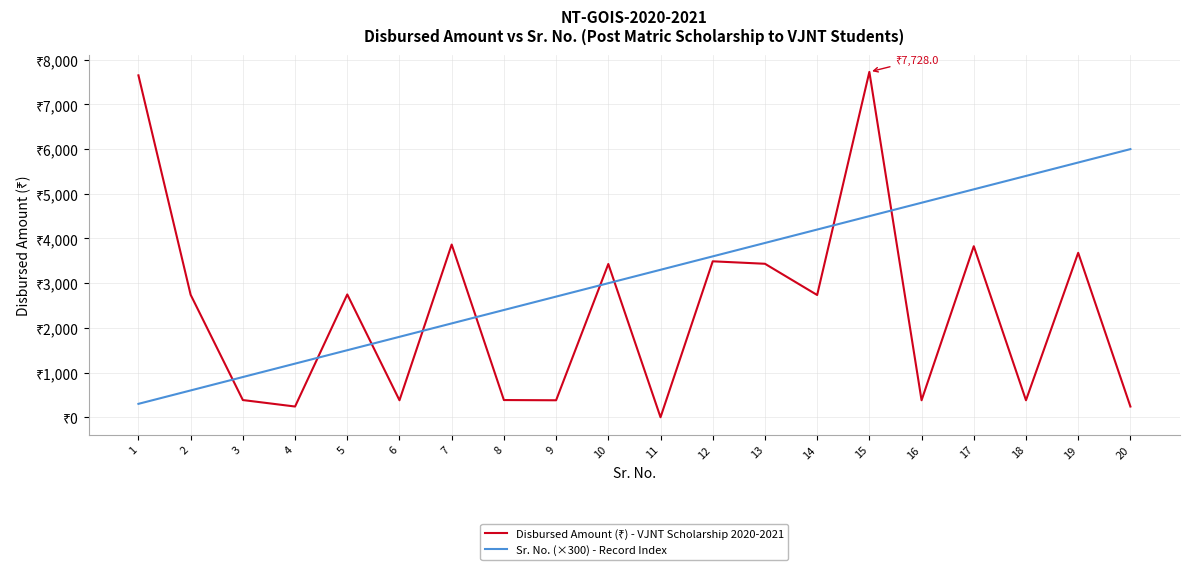

Does the chart have visible grid lines?

Yes